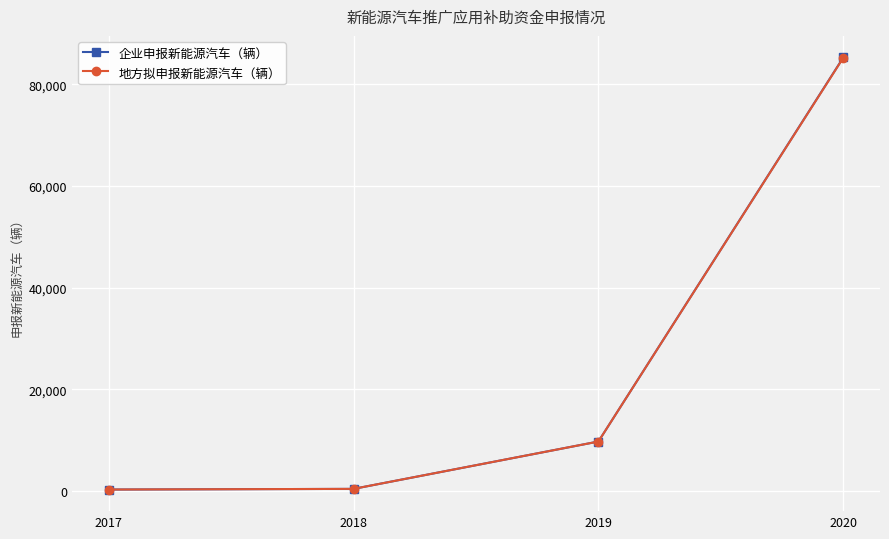

What is the minimum value for 企业申报新能源汽车（辆）?

306